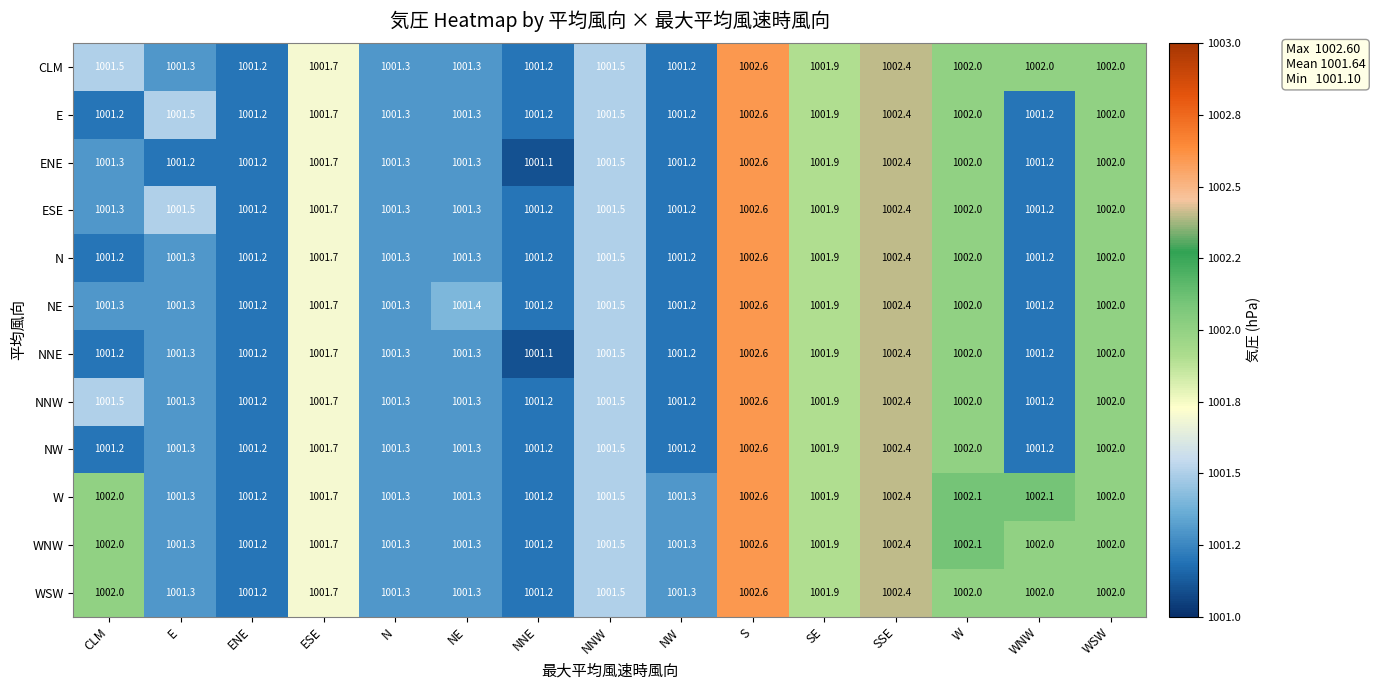

Which series has the largest total across all categories?

W